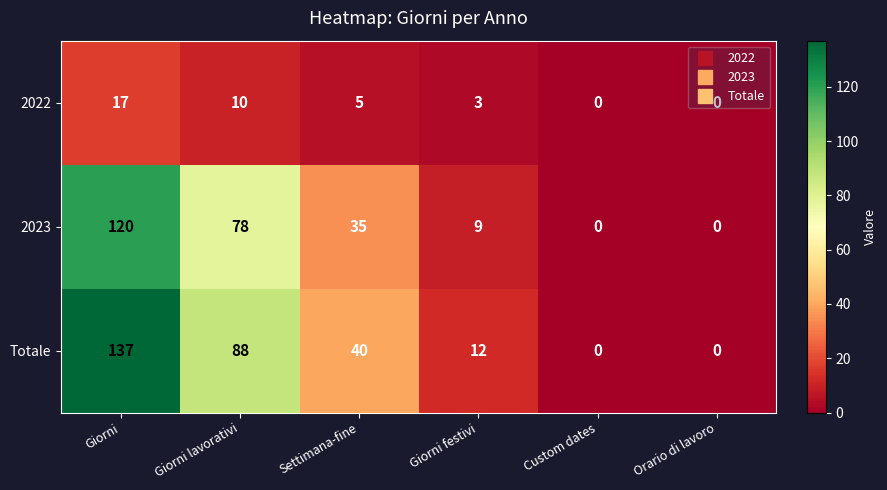

Where is 2023 nearest to the value 60?

Giorni lavorativi